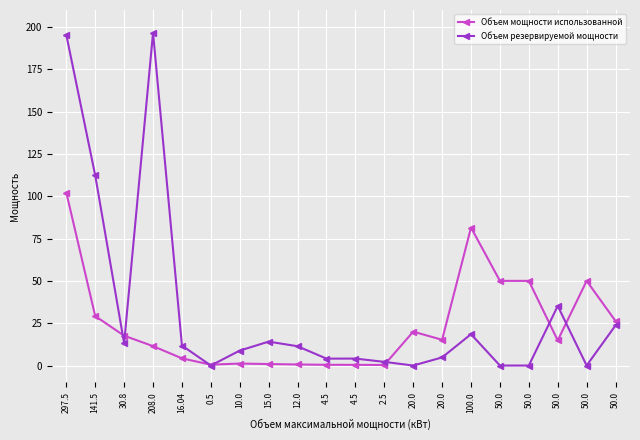

Is it true that Объем резервируемой мощности equals 2.2 at 2.5?

True